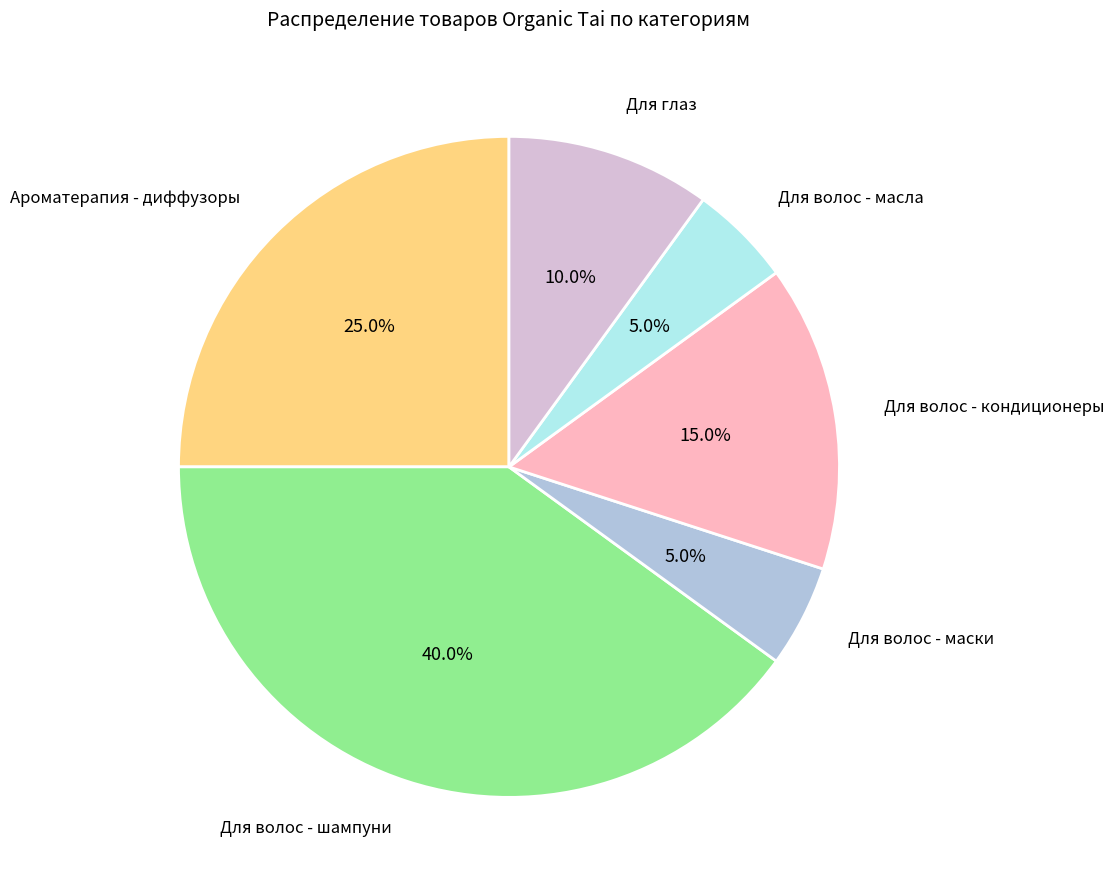

Is Для волос - маски the majority of the pie?

No